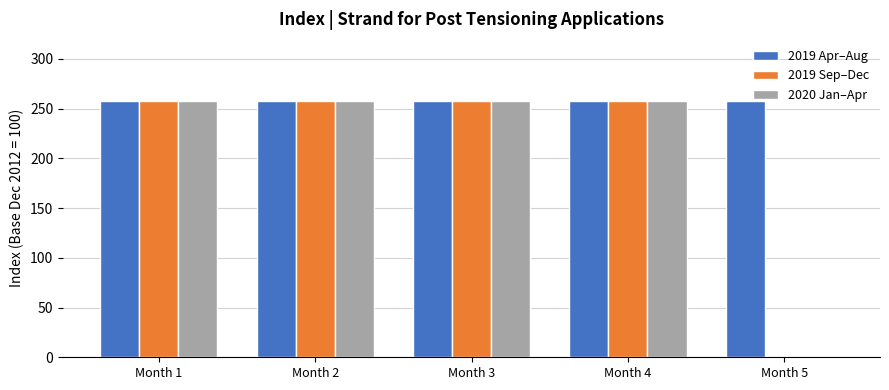

How many series are shown in this chart?

3